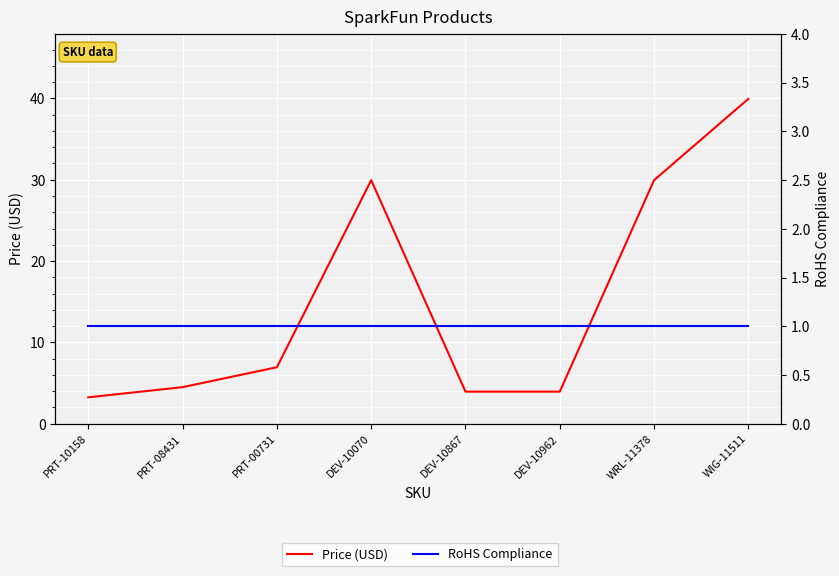

Reading left to right, list all the values displayed in this chart.

Price (USD): 3.2	4.5	7.0	29.9	4.0	4.0	29.9	40.0
RoHS Compliance: 1.0	1.0	1.0	1.0	1.0	1.0	1.0	1.0